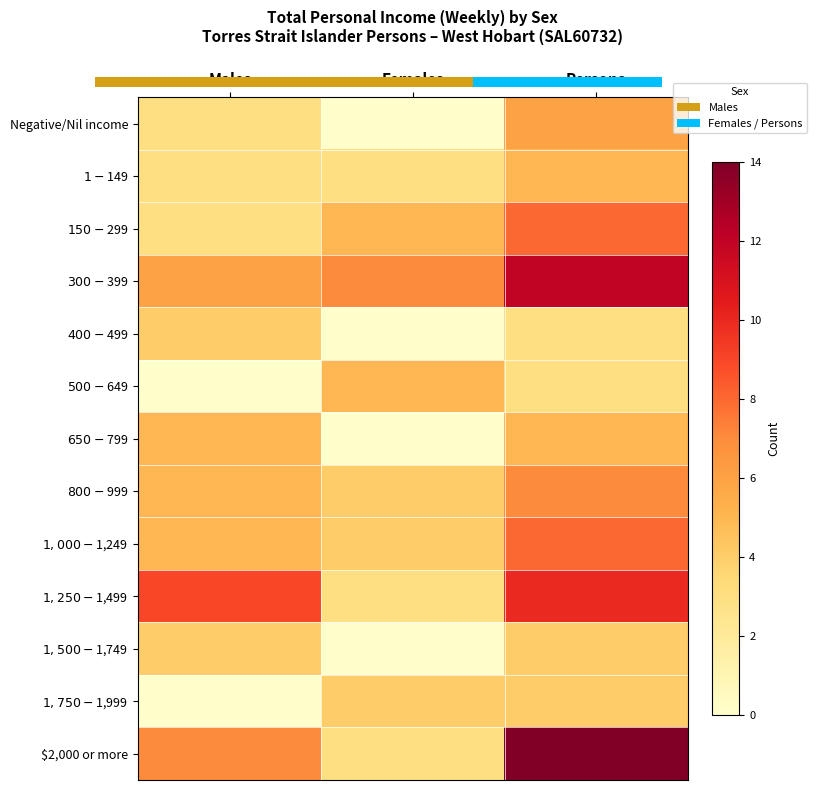

What is the spread (max minus min) of values at Females?

7